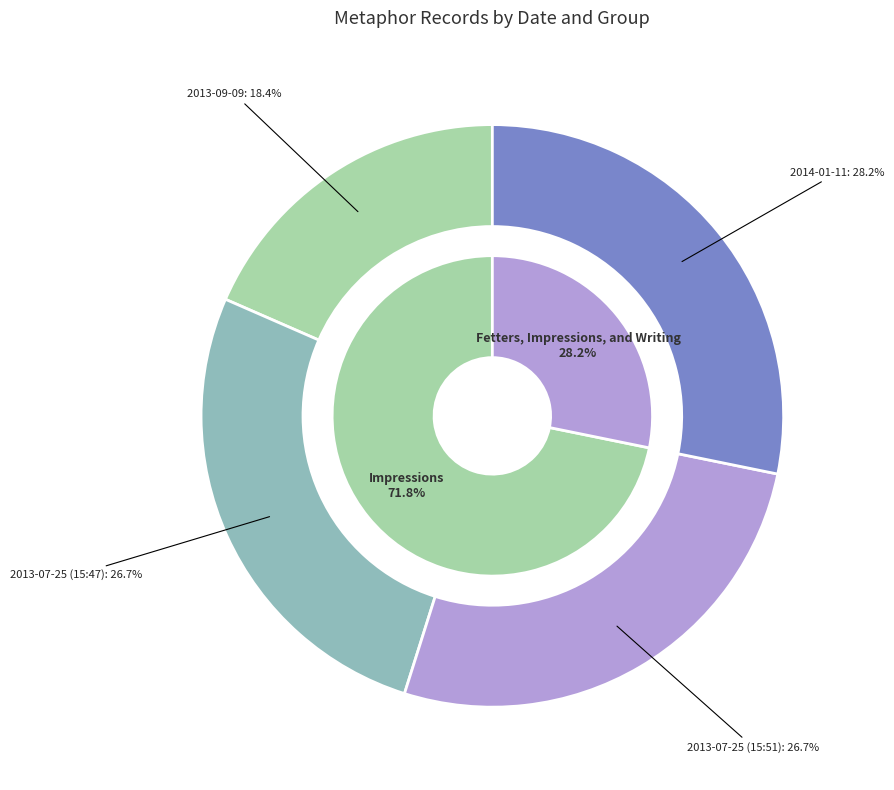

Does 2013-09-09 account for over 50% of the chart?

No